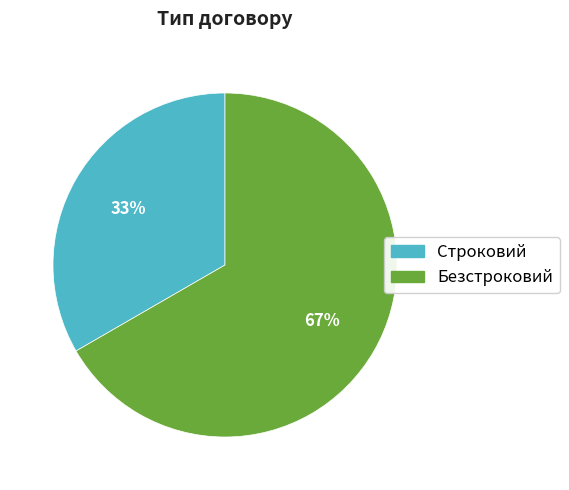

Rank the categories by value from lowest to highest.

Строковий, Безстроковий